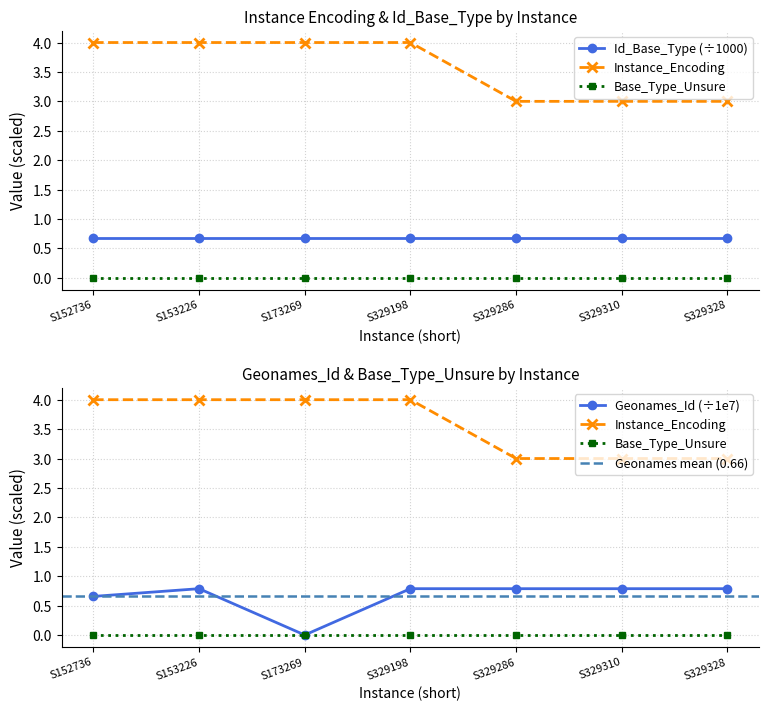

Which label corresponds to the largest value in the chart?

S152736